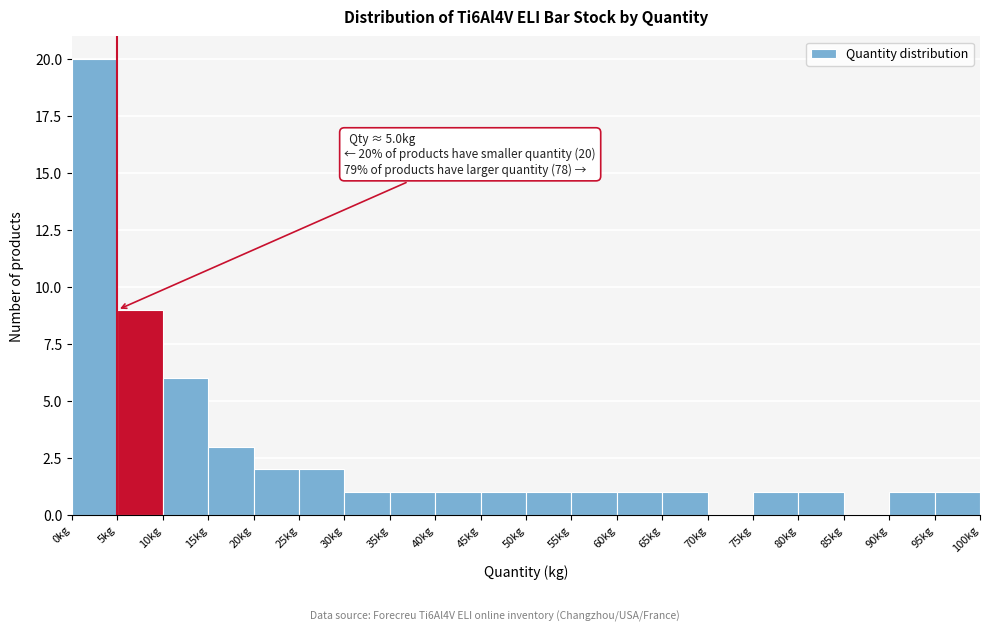

Over which range of the x-axis is the bar tallest?

0 to 5